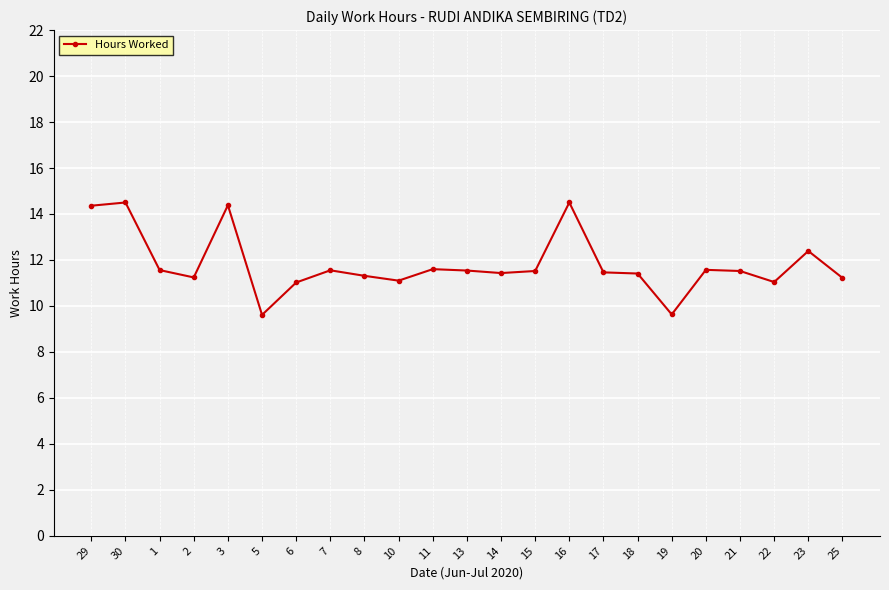

What is the change in value from 11 to 22?

-0.6